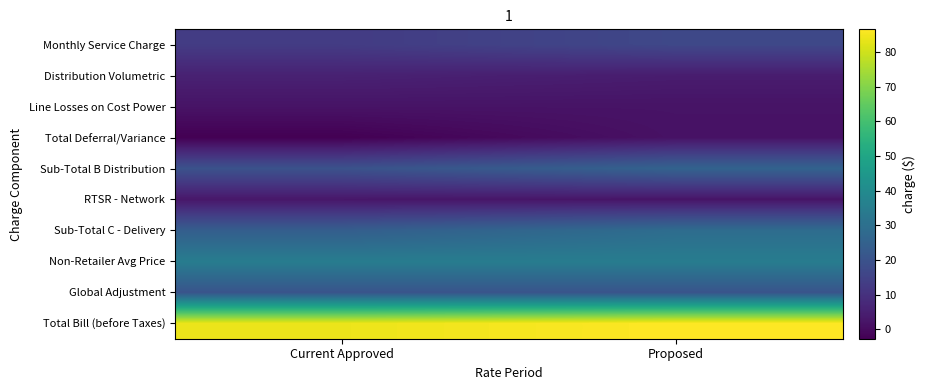

At Current Approved, list the series in order from largest to smallest.

Total Bill (before Taxes), Non-Retailer Avg Price, Sub-Total C - Delivery, Global Adjustment, Sub-Total B Distribution, Monthly Service Charge, Distribution Volumetric, RTSR - Network, Line Losses on Cost Power, Total Deferral/Variance